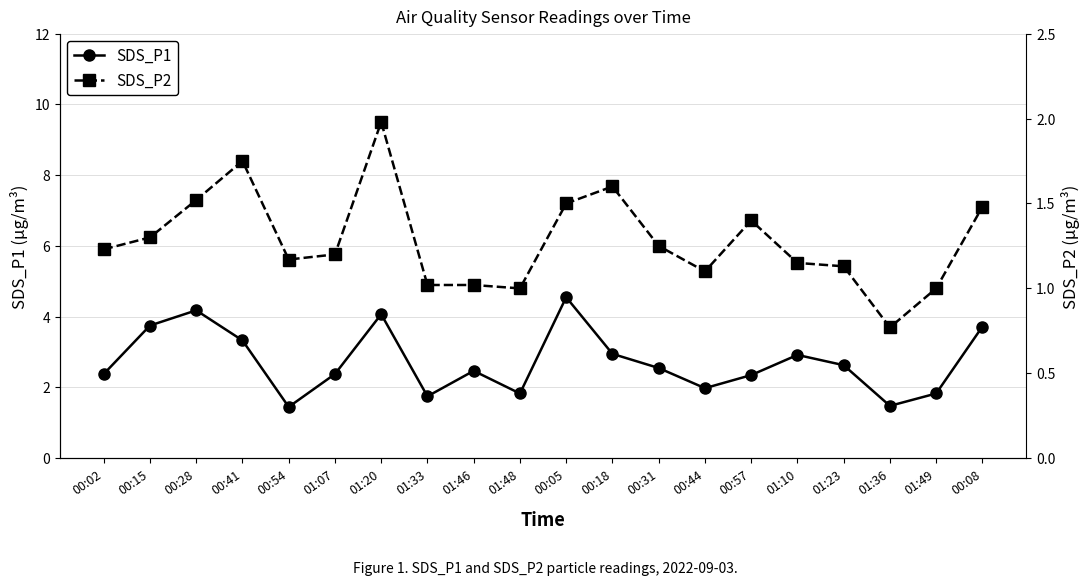

What is the total value across all series at 00:57?

3.8